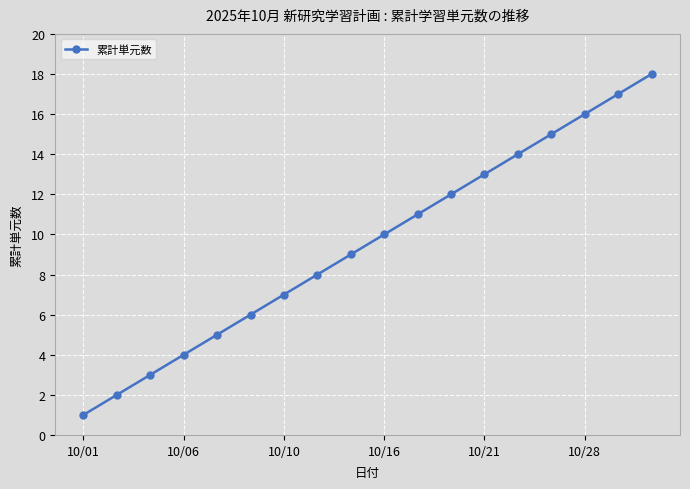

How many values are below 10?

9